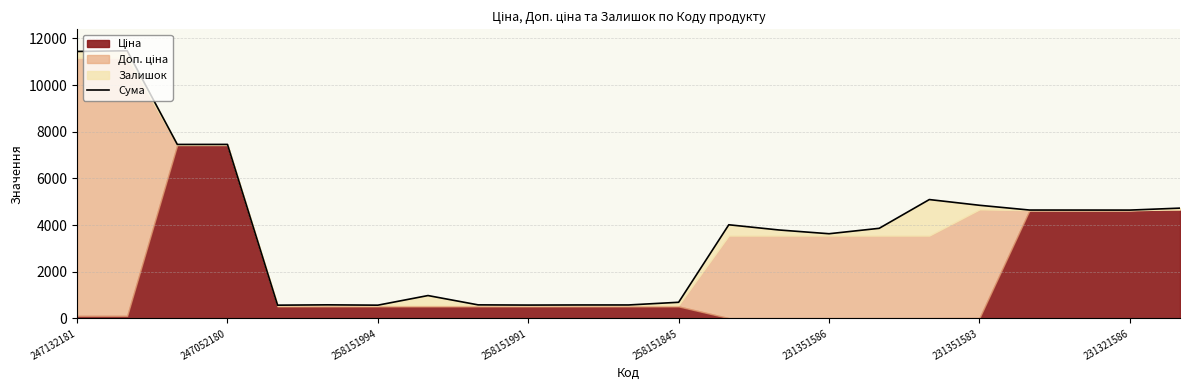

What is the greatest value displayed?

11469.0